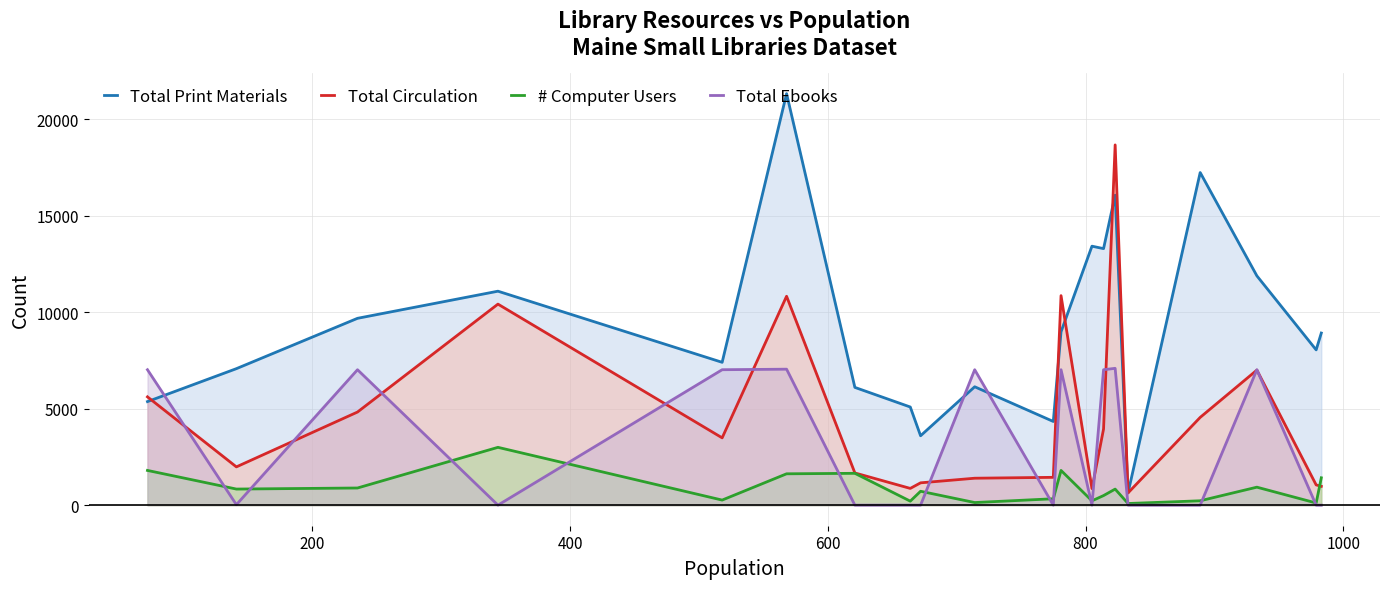

Which series has the largest total across all categories?

Total Print Materials